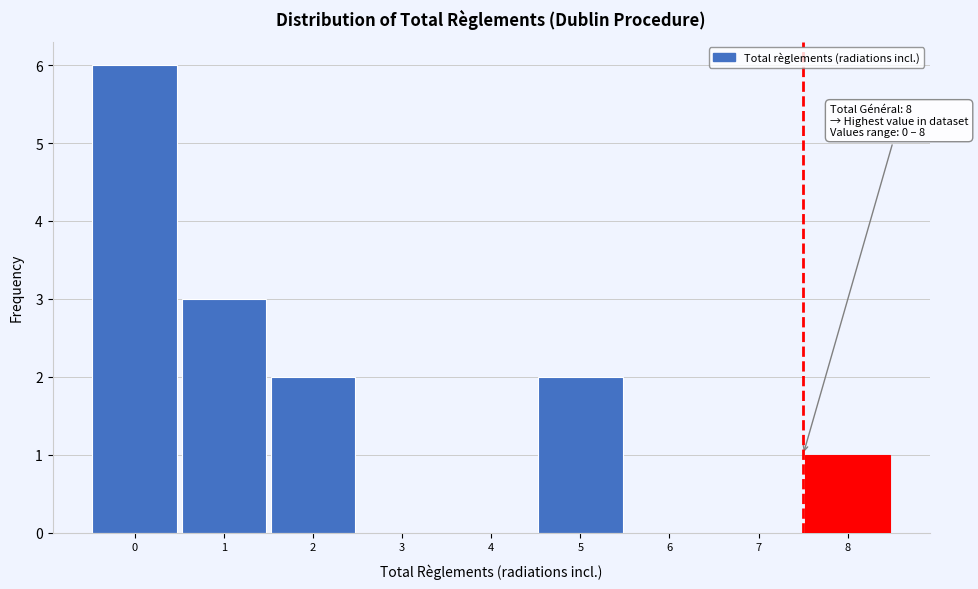

Reading left to right, extract all data points from this chart.

0=6	1=3	2=2	3=0	4=0	5=2	6=0	7=0	8=1